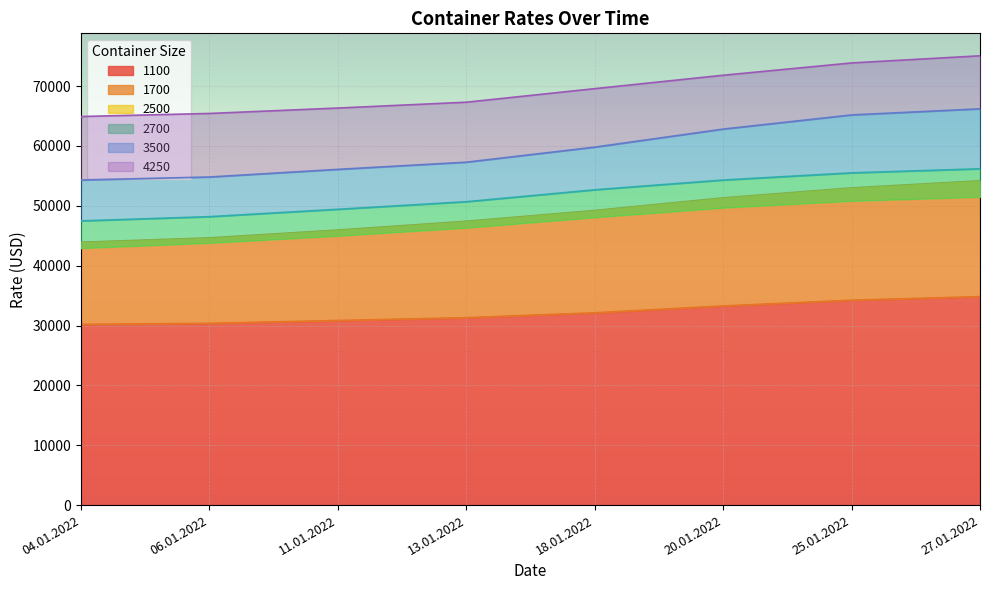

The 1100 series shows 31321 at 13.01.2022. True or false?

True